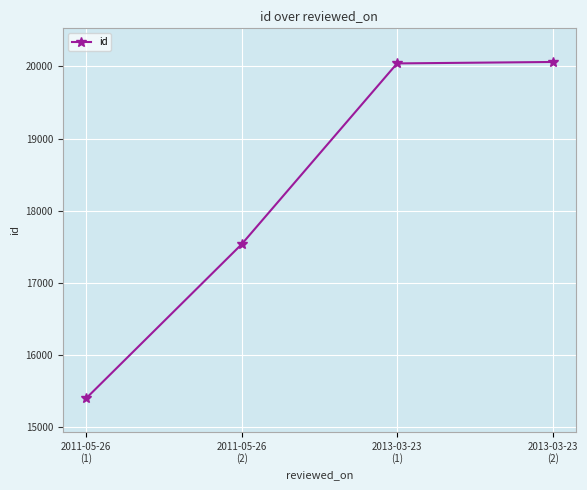

What is the greatest value displayed?

20061